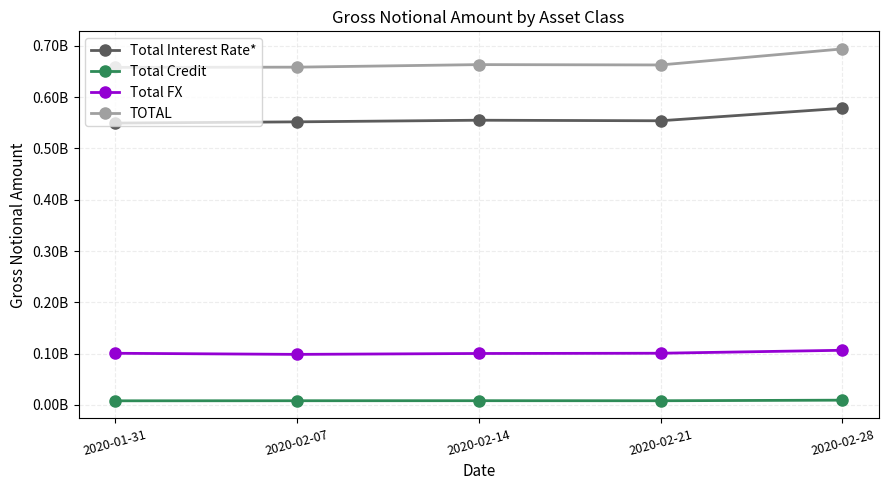

Where is the first local maximum for TOTAL?

2020-02-14